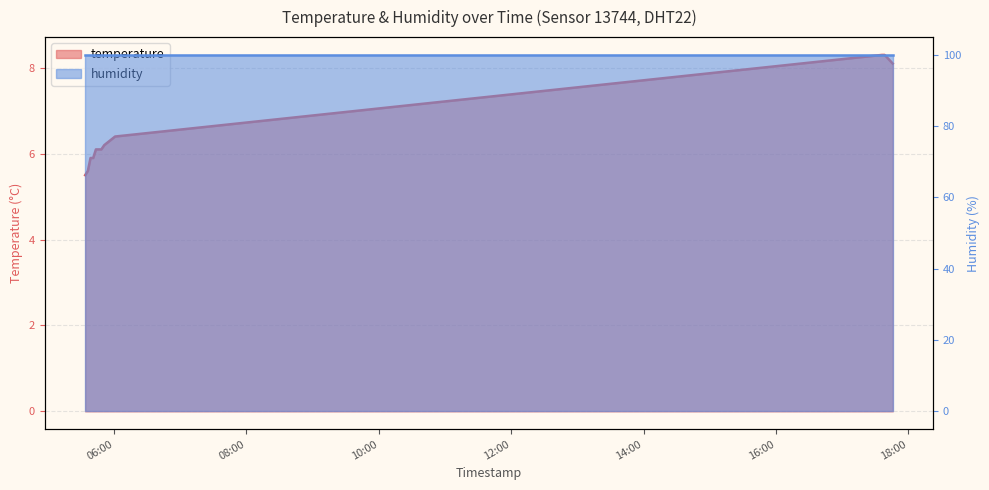

What is the maximum value shown in the chart?

8.3